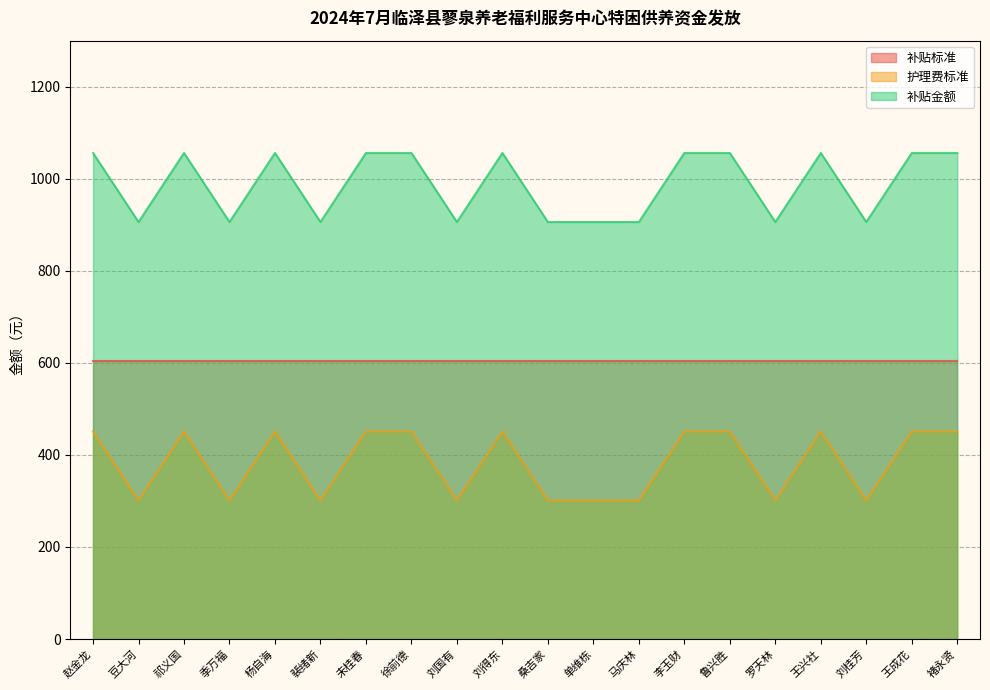

Which series has the widest spread of values?

护理费标准